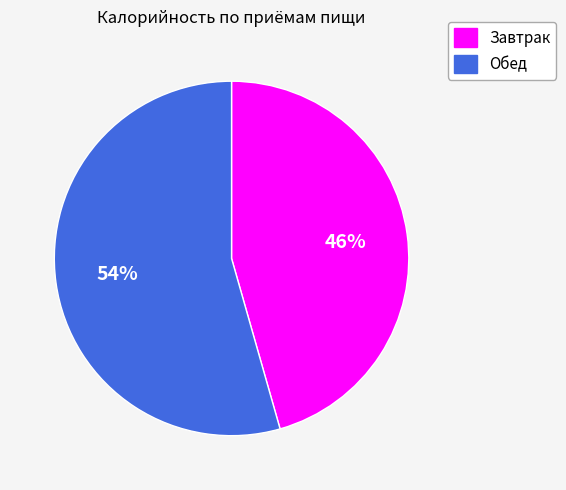

Rank the categories by value from lowest to highest.

Завтрак, Обед